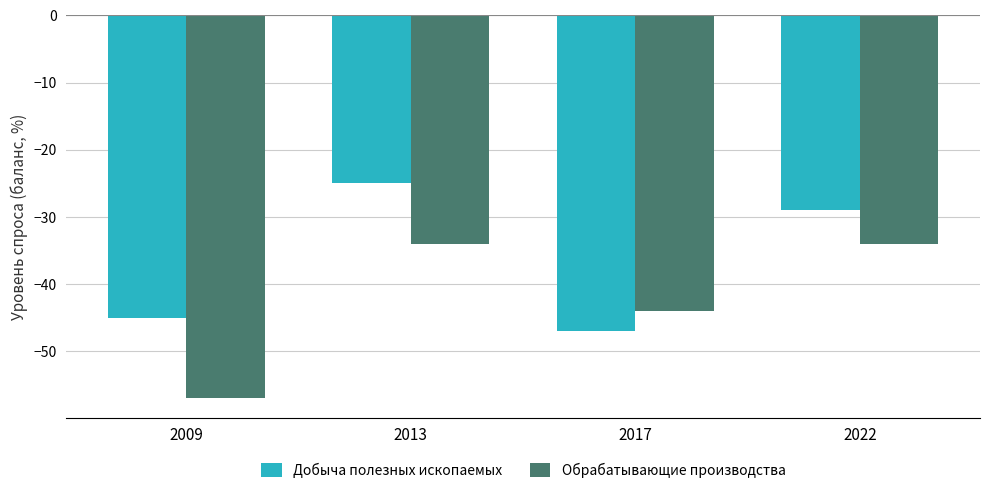

How many bars are there in each group?

2